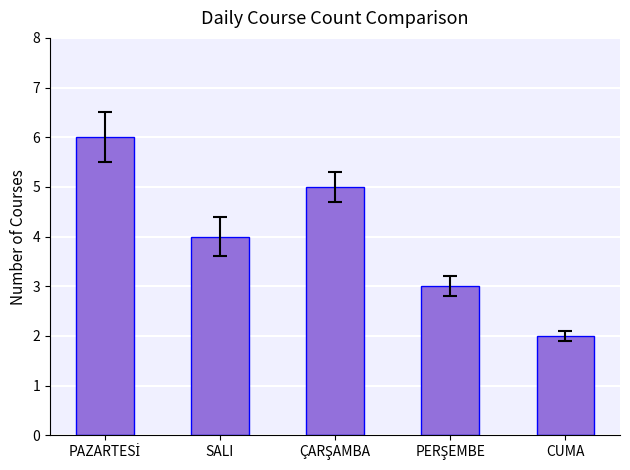

What is the average value?

4